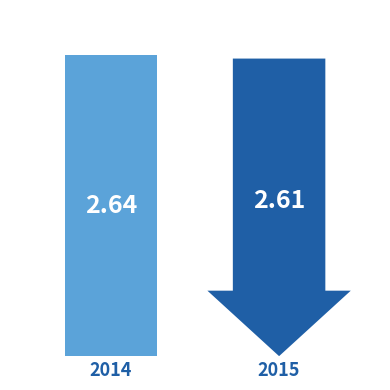

Reading left to right, transcribe all the data shown in this chart.

2014=2.6	2015=2.6